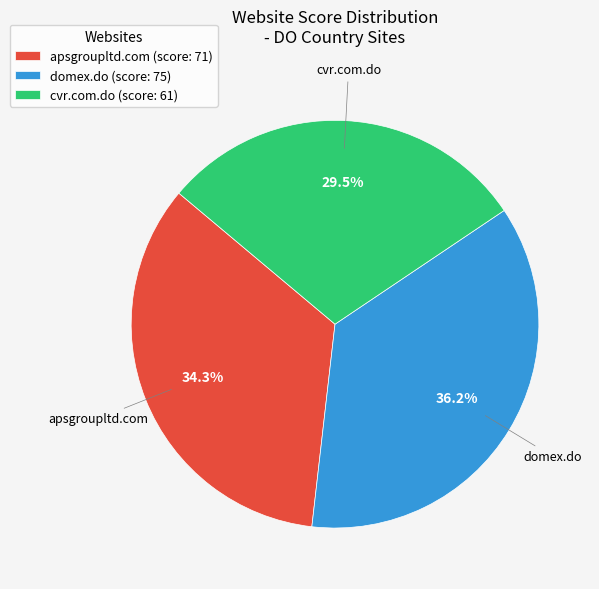

How many segments does this pie chart have?

3